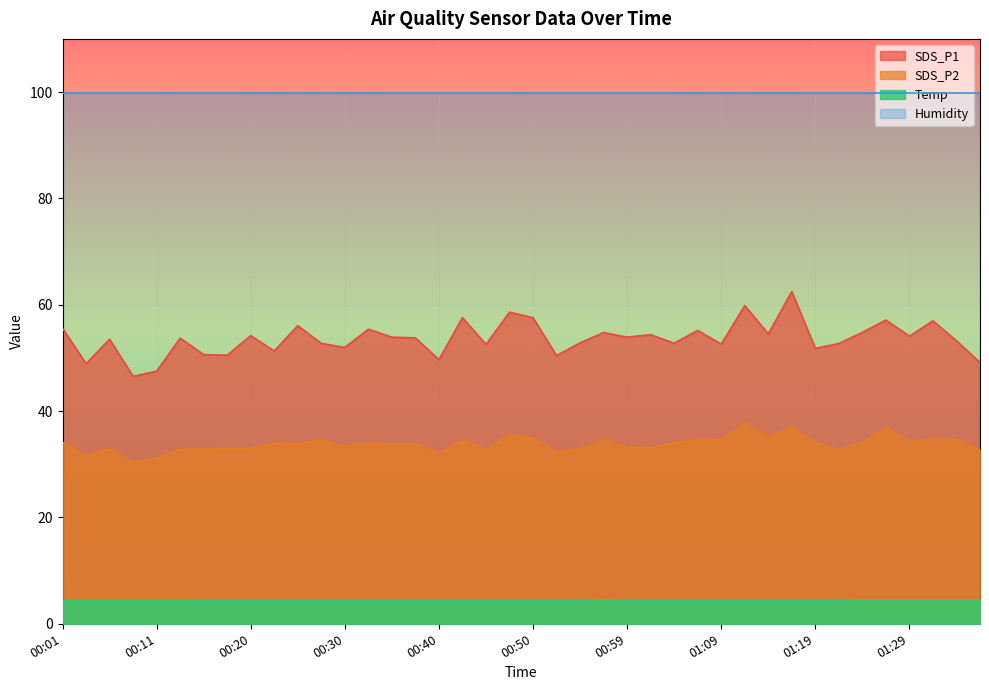

Is the value of SDS_P2 at 01:34 greater than the value of Temp at 01:21?

Yes